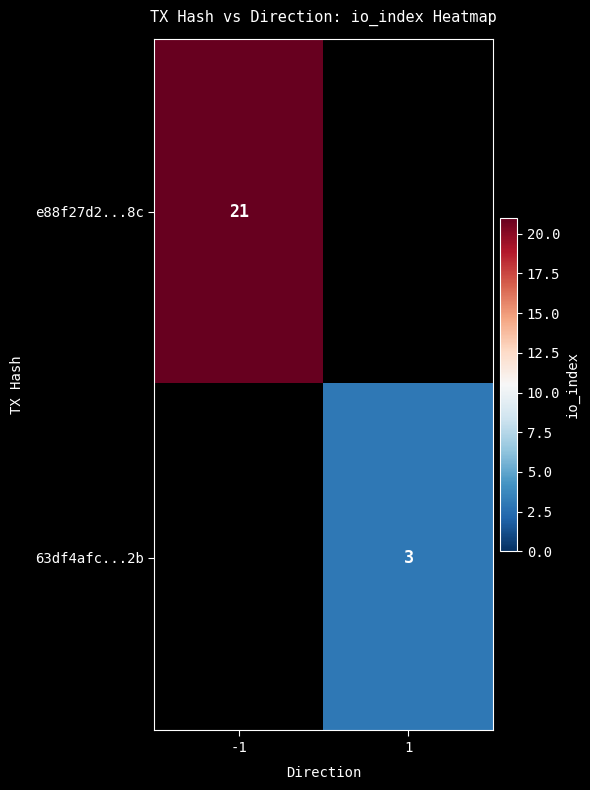

Is it true that e88f27d2...8c equals 4 at -1?

False